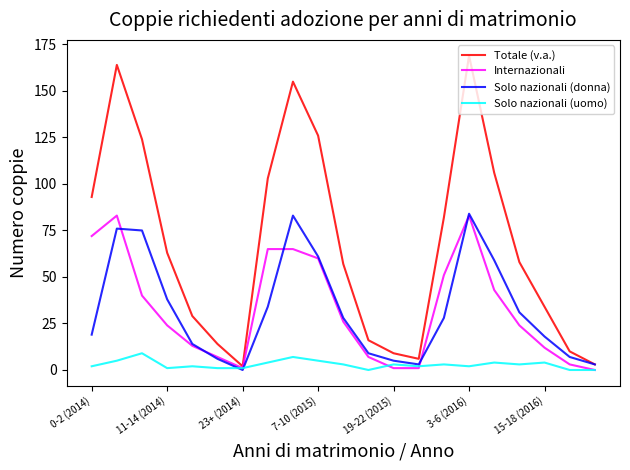

Which series has the largest total across all categories?

Totale (v.a.)